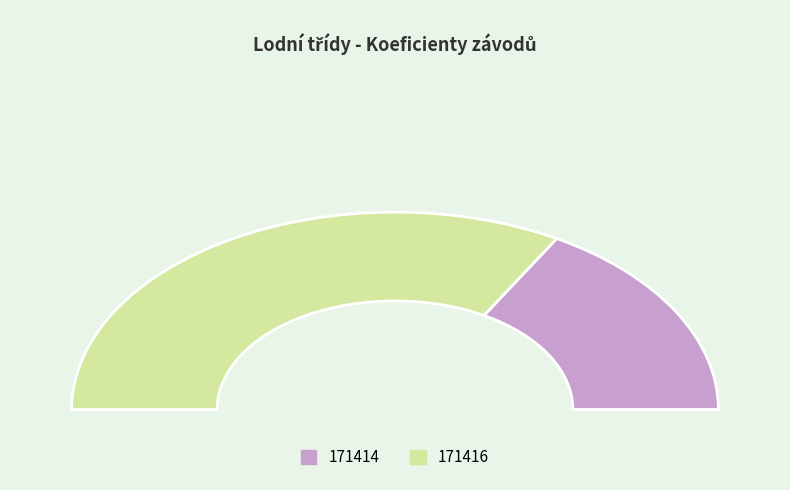

How many slices are in this pie chart?

2